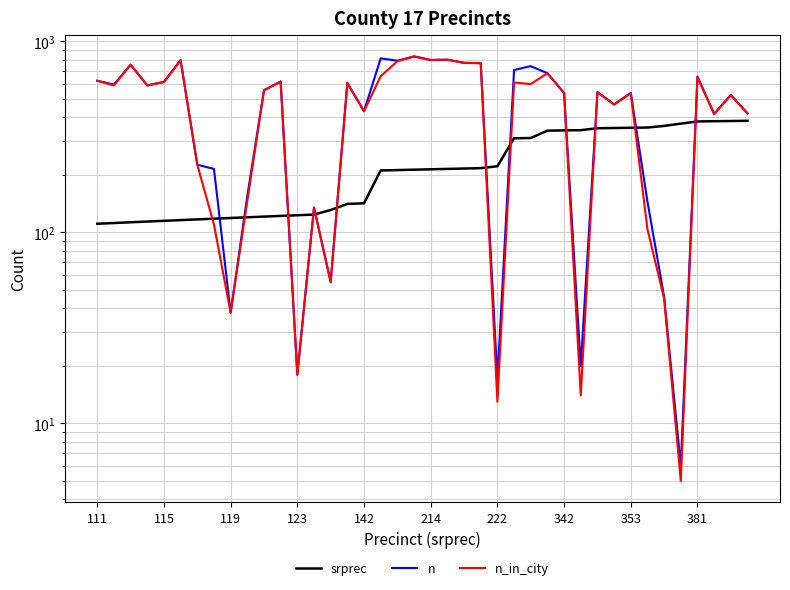

How many intersections are there between srprec and n_in_city?

12